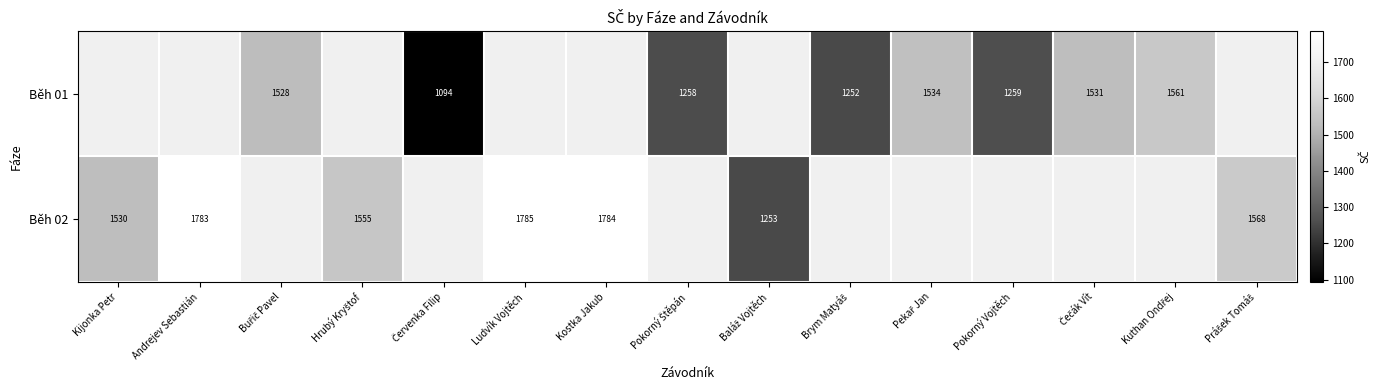

True or false: Běh 02 has a value of 1530 at Kijonka Petr.

True